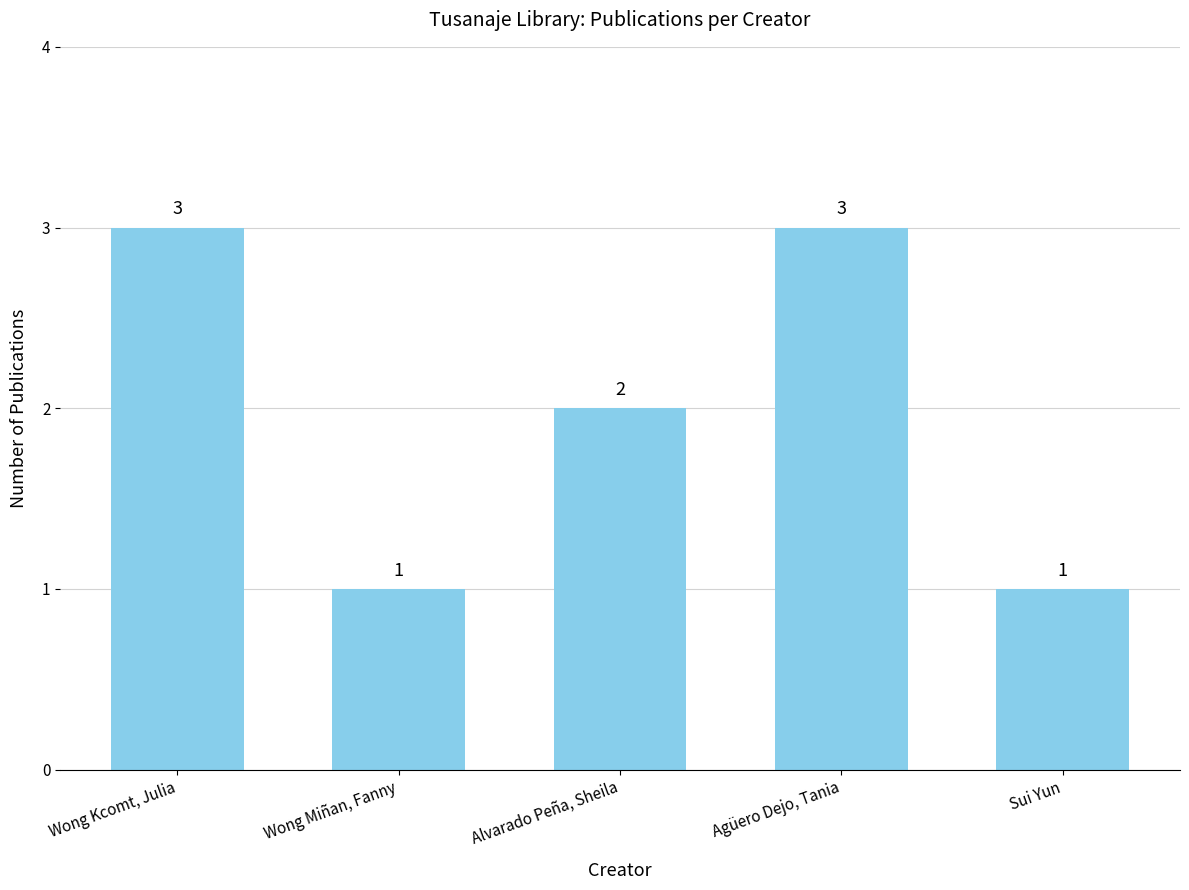

The chart shows a value of 3 at Alvarado Peña, Sheila. True or false?

False